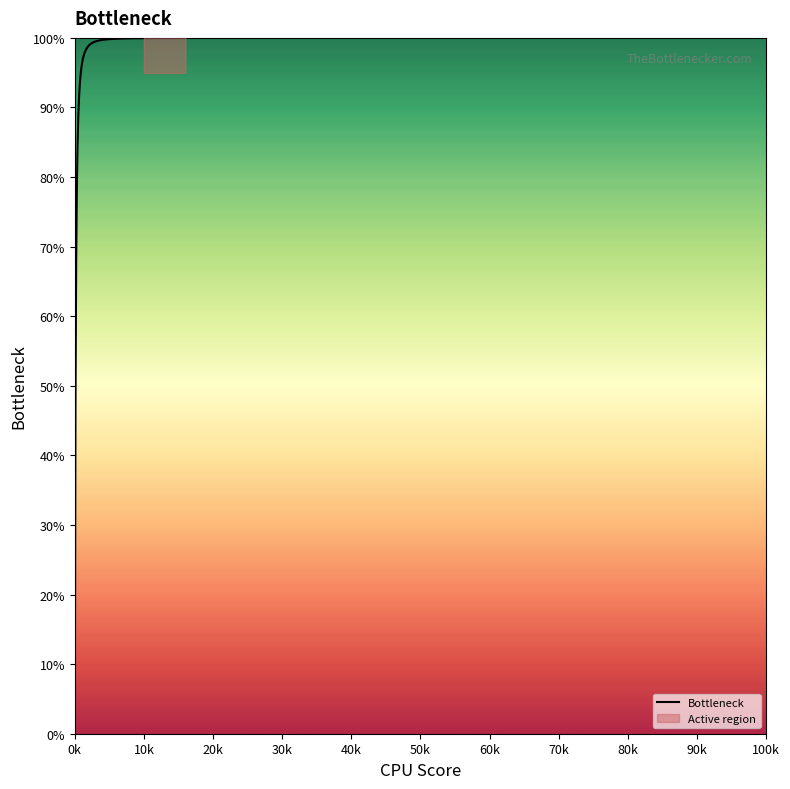

True or false: Group has more than 1 interior local peaks.

False